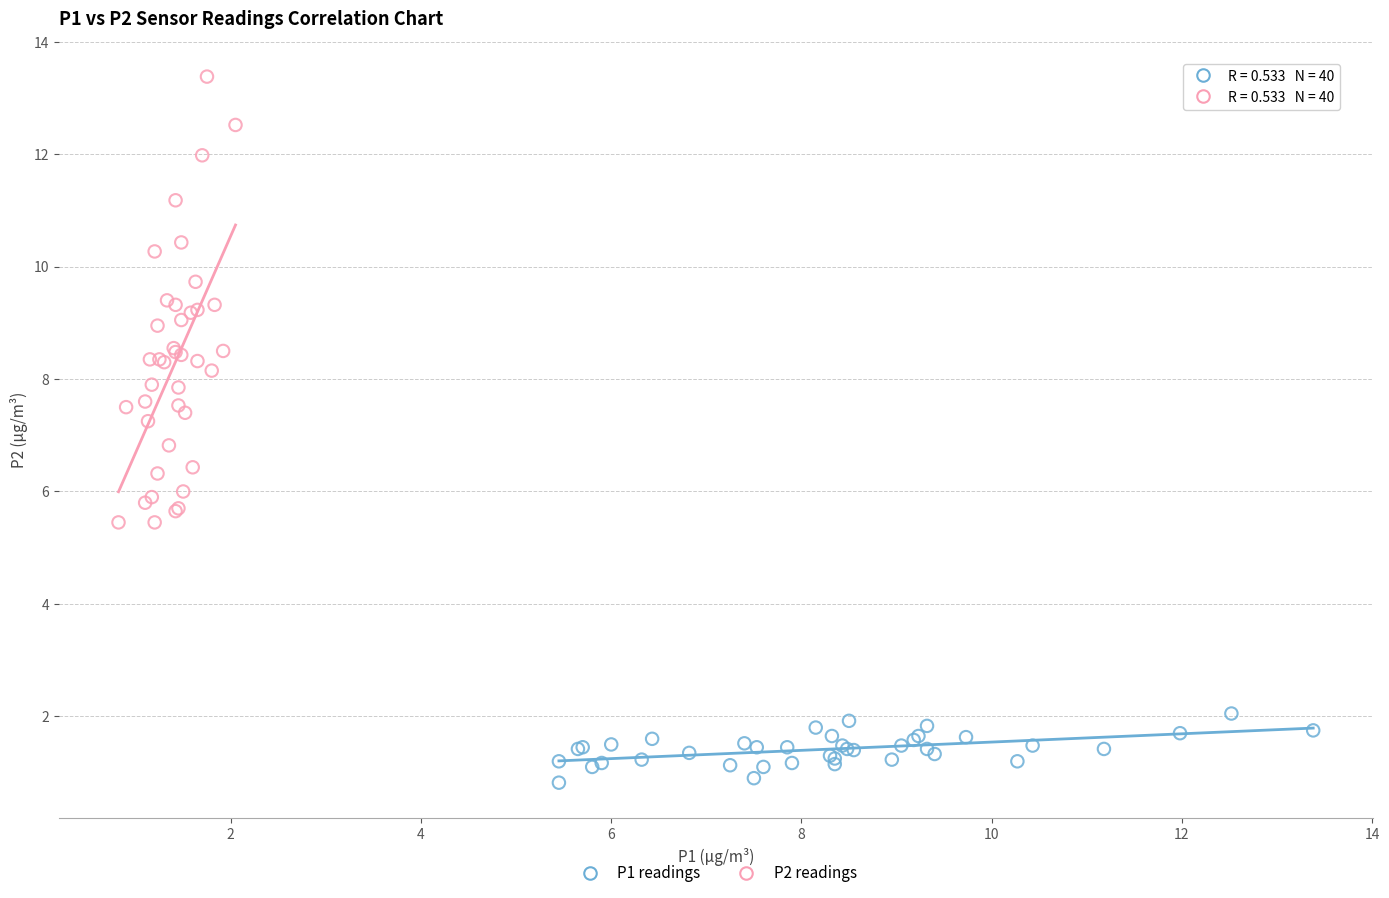

What are all the series names shown in the legend?

P1 readings, P2 readings